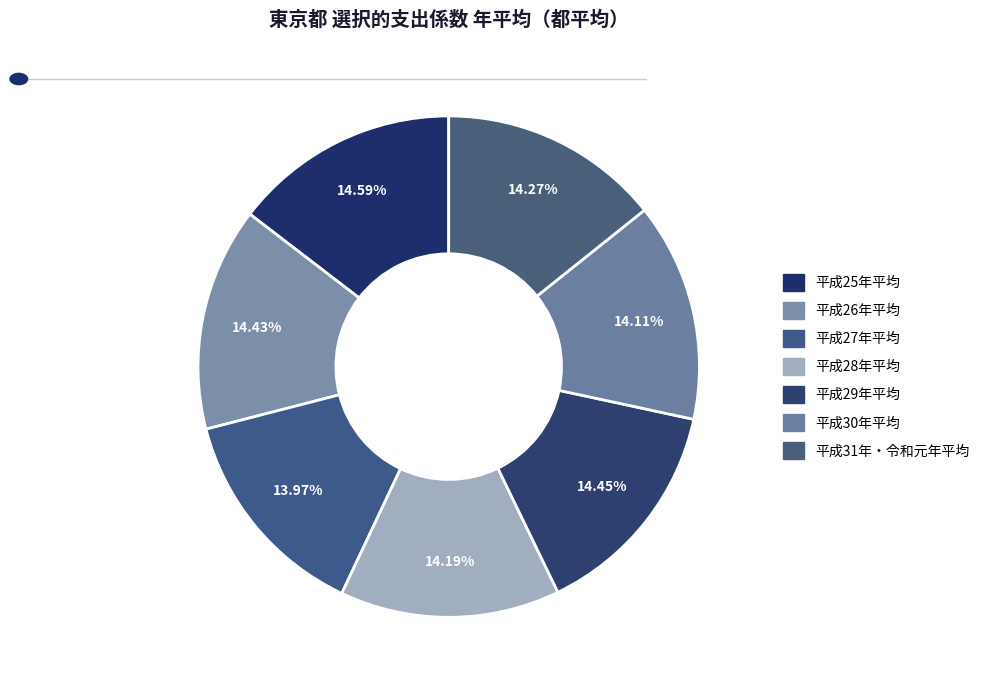

What percentage is the 平成29年平均 slice, to the nearest percent?

14%